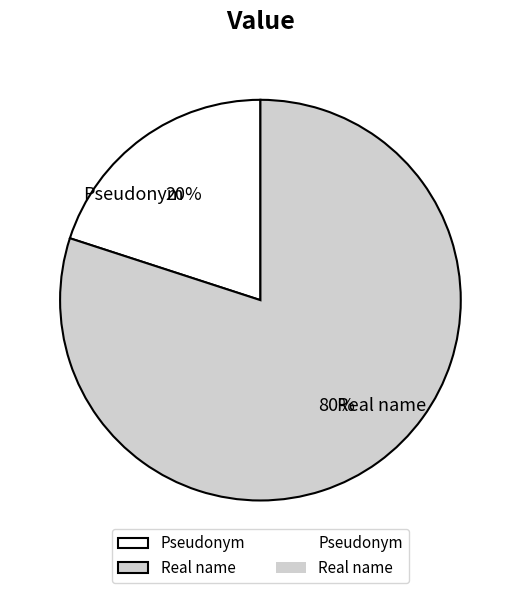

Do Real name and Pseudonym together represent more than half of the pie?

Yes